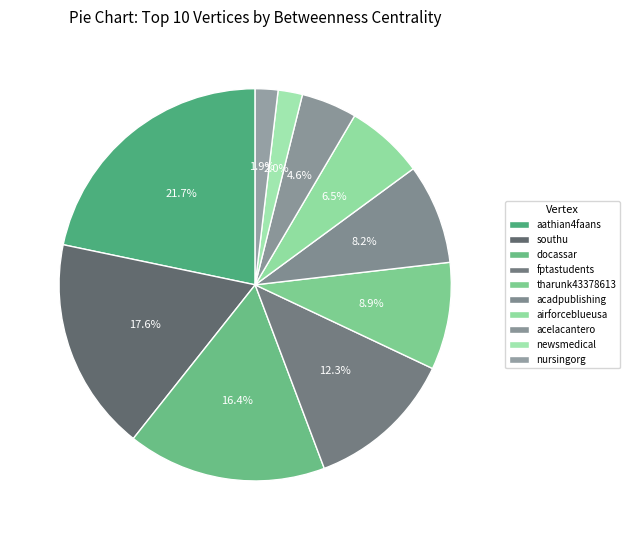

How many slices are in this pie chart?

10